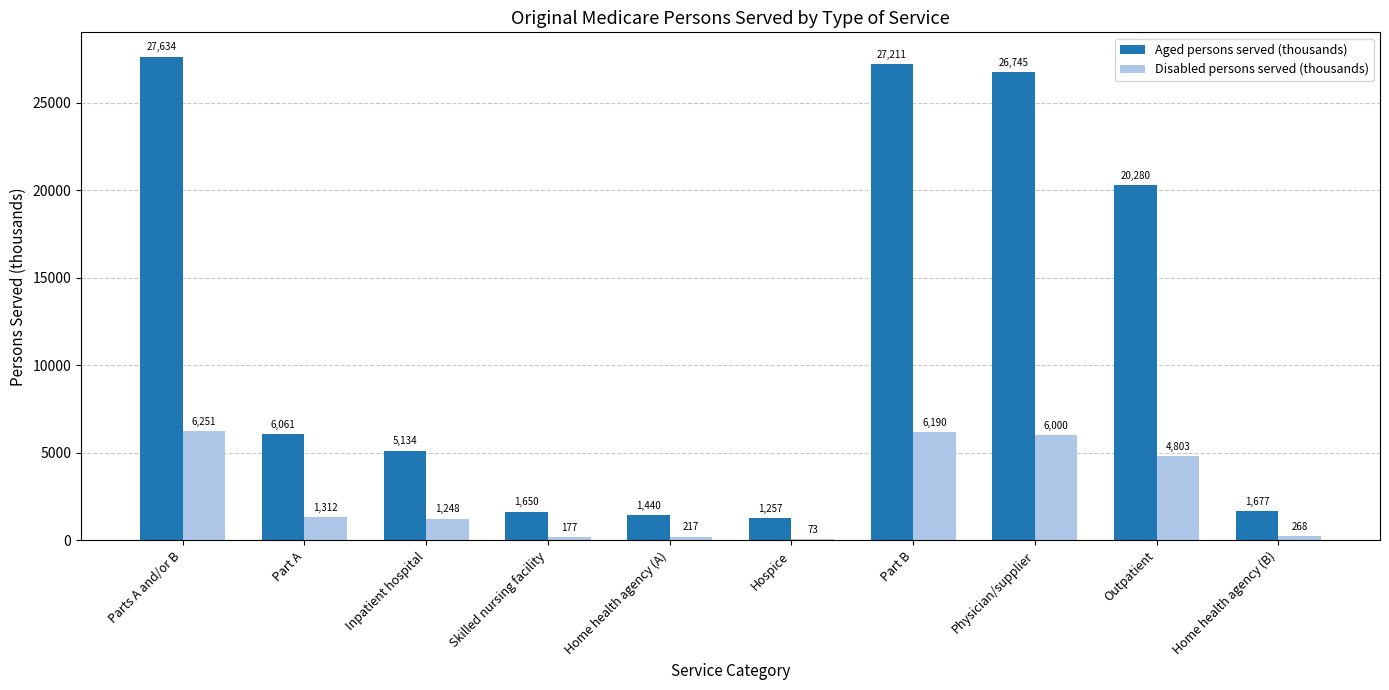

How many data points does each series have?

10